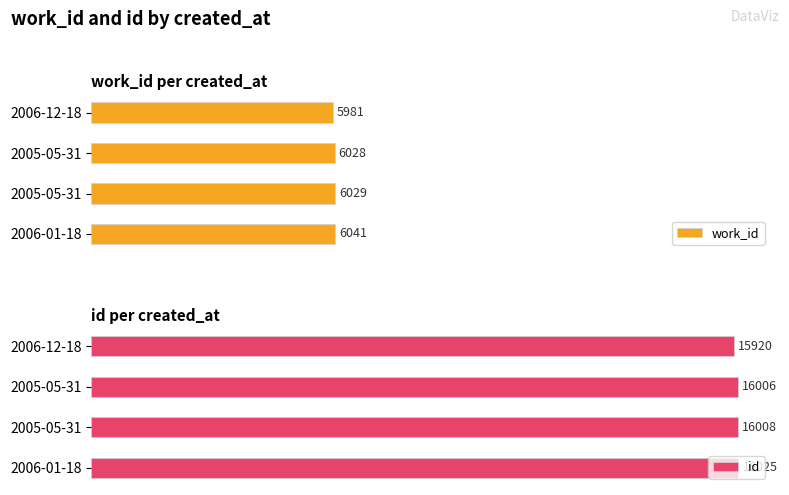

Reading right to left, list all the values displayed in this chart.

work_id: 6041	6029	6028	5981
id: 16025	16008	16006	15920